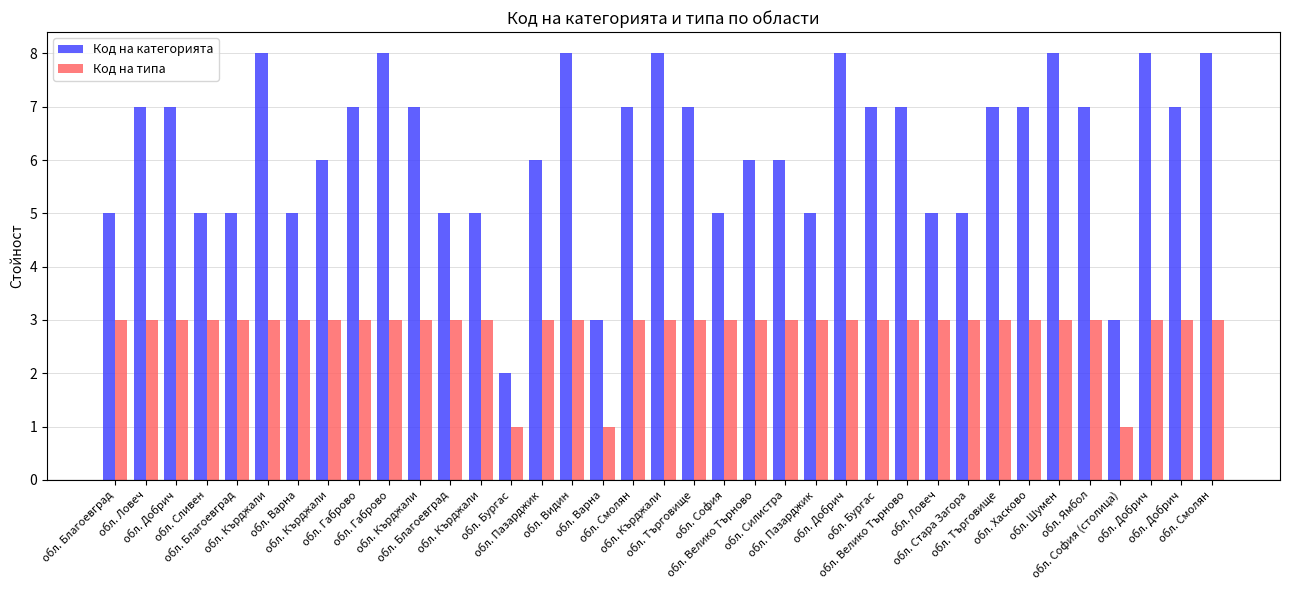

At which category does the chart reach its minimum across all series?

обл. Бургас